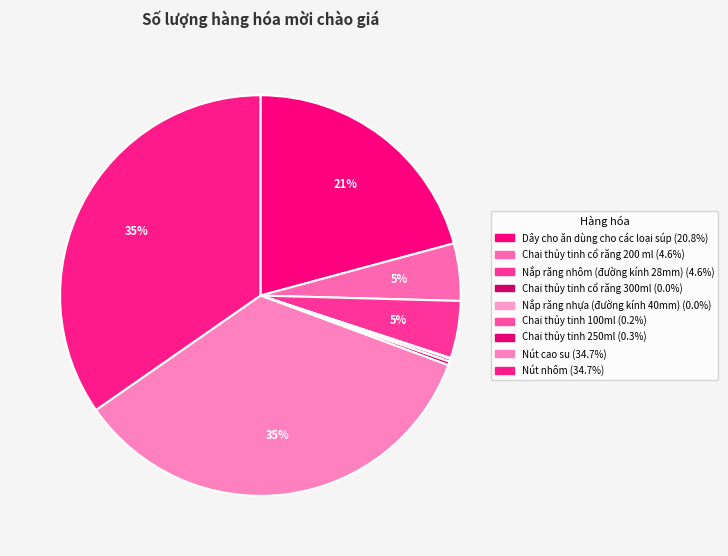

To the nearest percent, what is the difference between the Nắp răng nhôm (đường kính 28mm) and Chai thủy tinh 100ml slice percentages?

4%